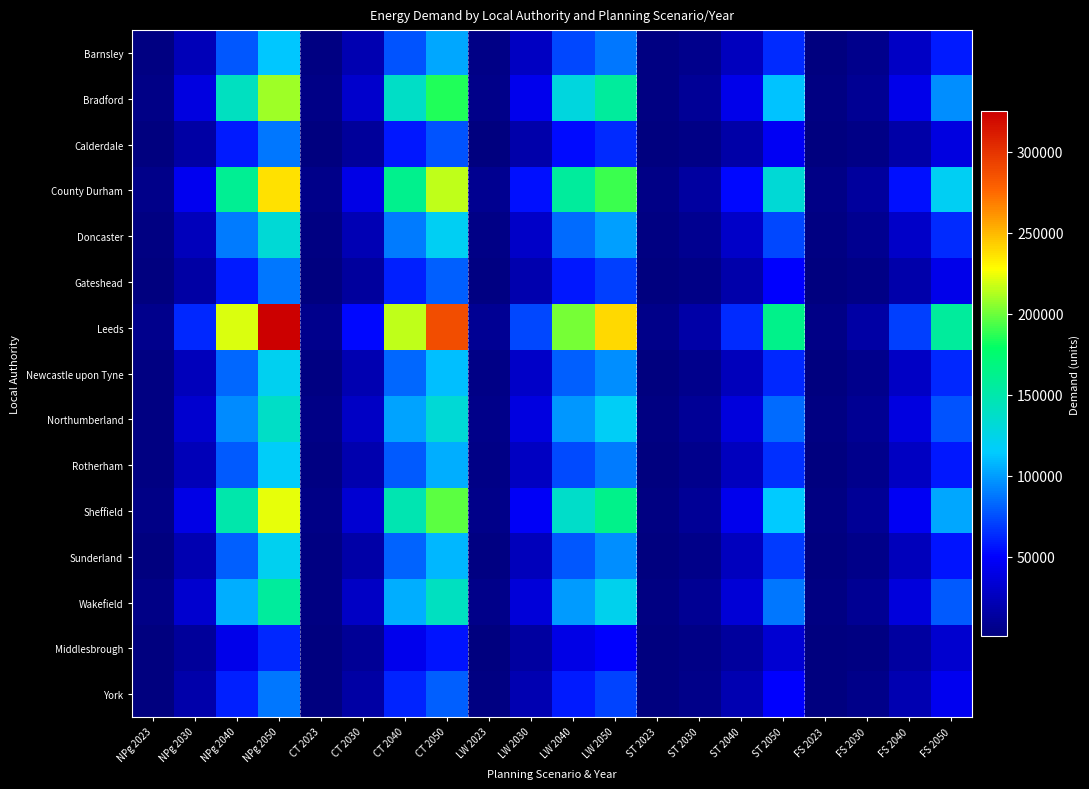

Between CT 2040 and FS 2030, which series saw the biggest shift?

Leeds